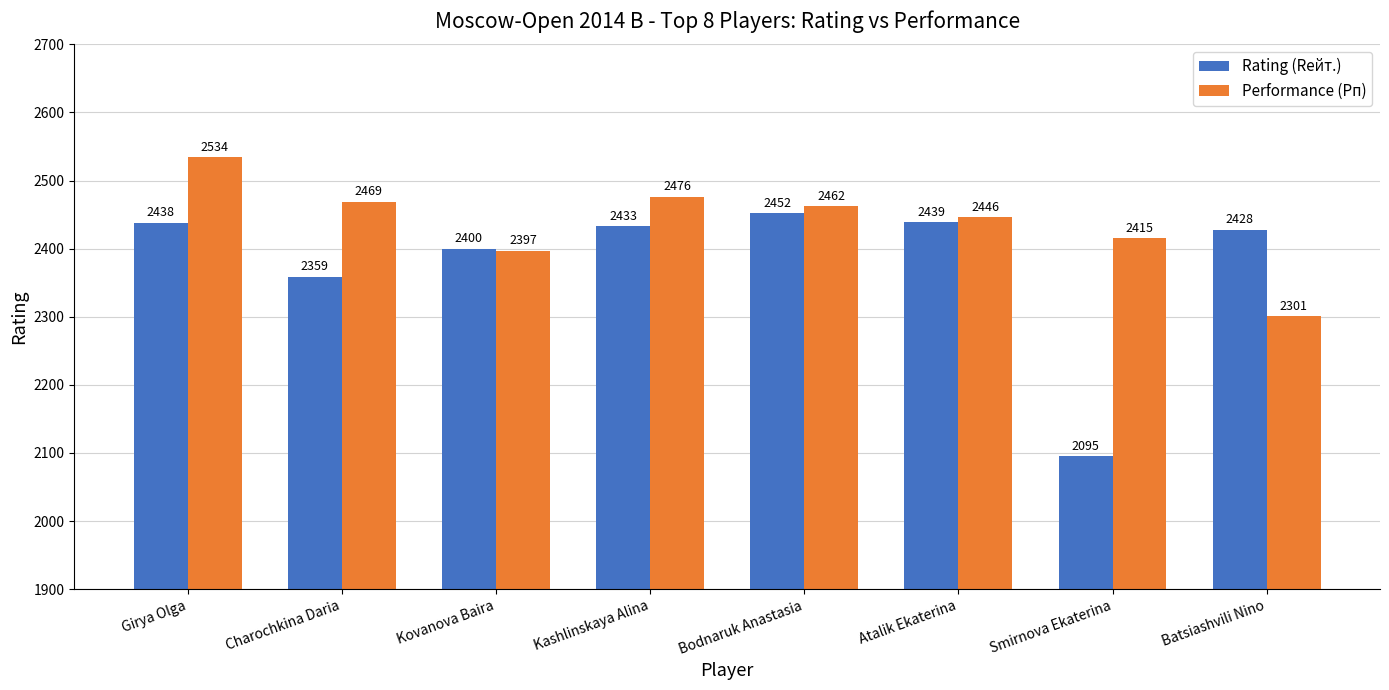

What is the value of the Performance (Рп) bar at the 6th from the left?

2446